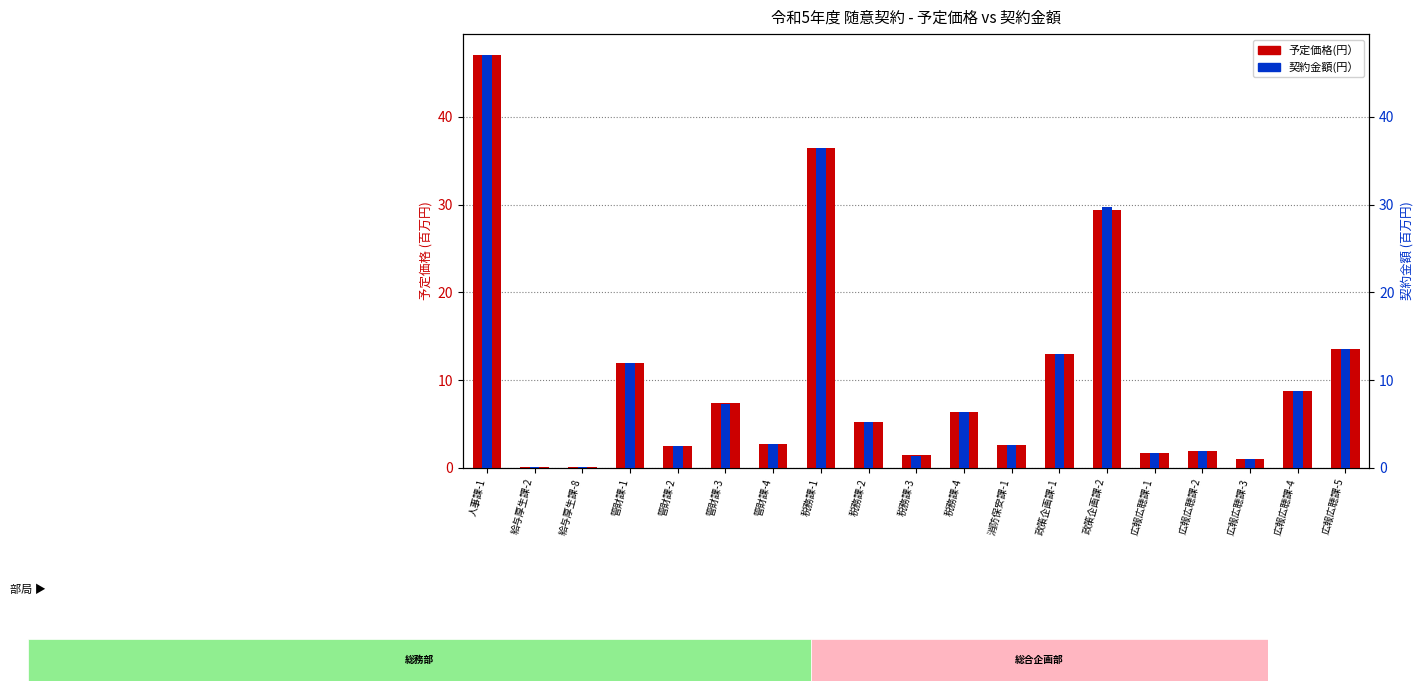

The 契約金額(円） series shows 1.1 at 広報広聴課-3. True or false?

True